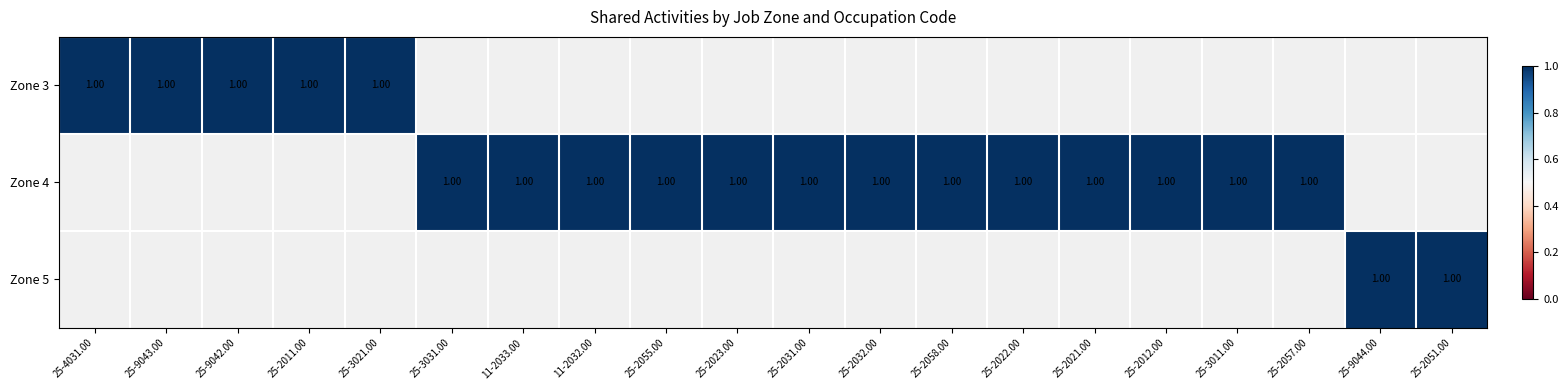

Which series has the widest spread of values?

3